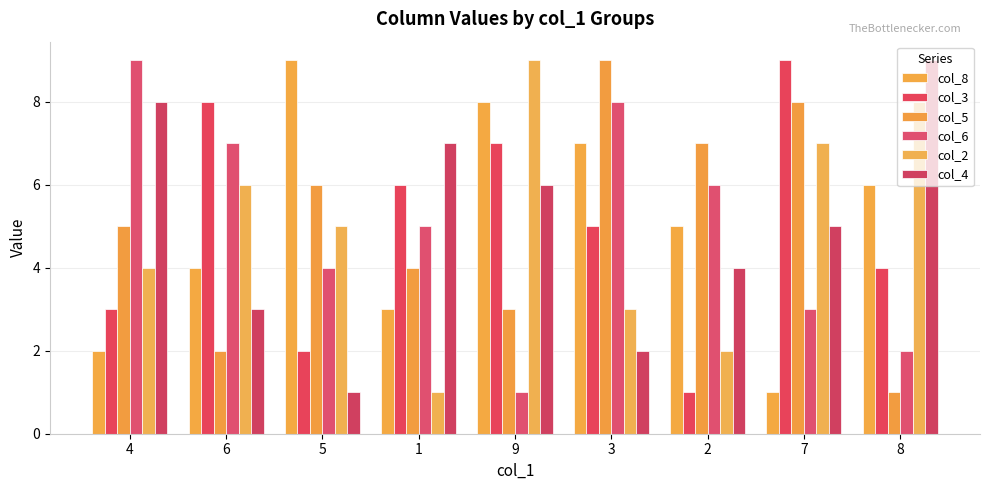

Reading right to left, extract all data points from this chart.

col_8: 6	1	5	7	8	3	9	4	2
col_3: 4	9	1	5	7	6	2	8	3
col_5: 1	8	7	9	3	4	6	2	5
col_6: 2	3	6	8	1	5	4	7	9
col_2: 8	7	2	3	9	1	5	6	4
col_4: 9	5	4	2	6	7	1	3	8